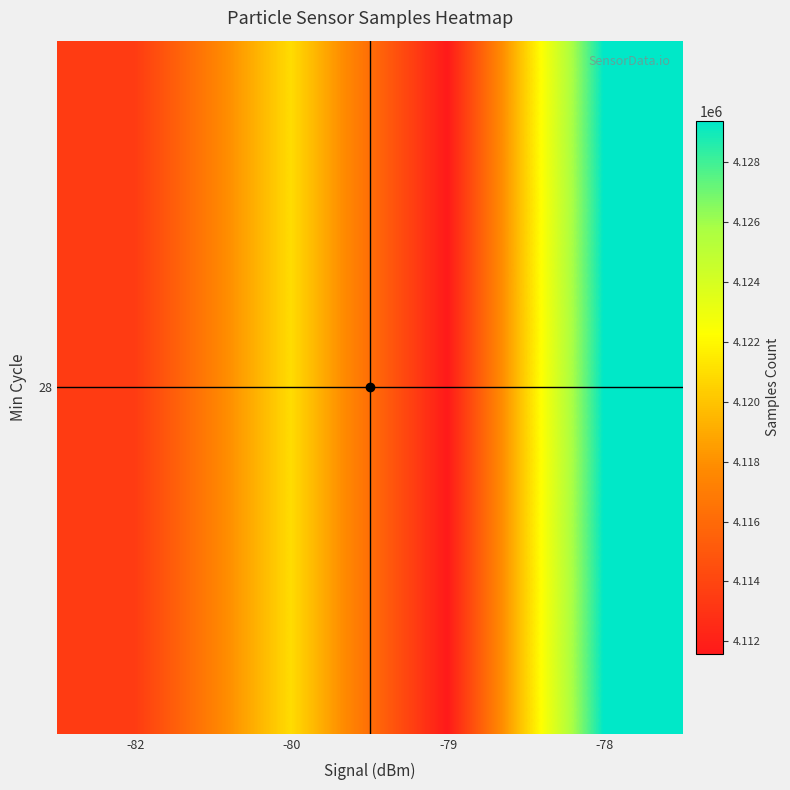

True or false: the data shows 4120941.7 at -80.

True